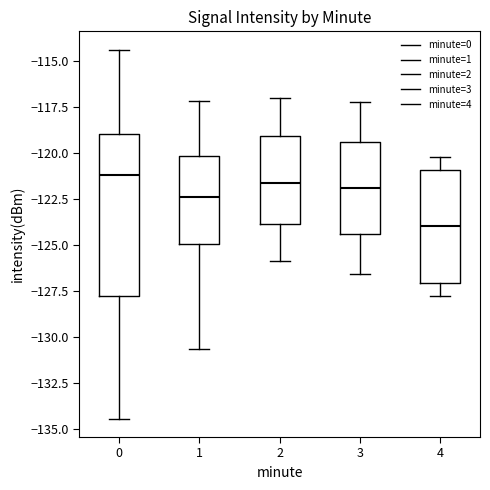

Reading left to right, read every box against the y-axis: the position of its median line, the range the box covers, and the ends of its whiskers. The values are not printed on the chart, so give them approximately, as read against the axis.

0: median -121.0, box -127.5 to -119.0, whiskers -134.5 to -114.5
1: median -122.5, box -125.0 to -120.0, whiskers -130.5 to -117.0
2: median -121.5, box -124.0 to -119.0, whiskers -126.0 to -117.0
3: median -122.0, box -124.5 to -119.5, whiskers -126.5 to -117.0
4: median -124.0, box -127.0 to -121.0, whiskers -128.0 to -120.0